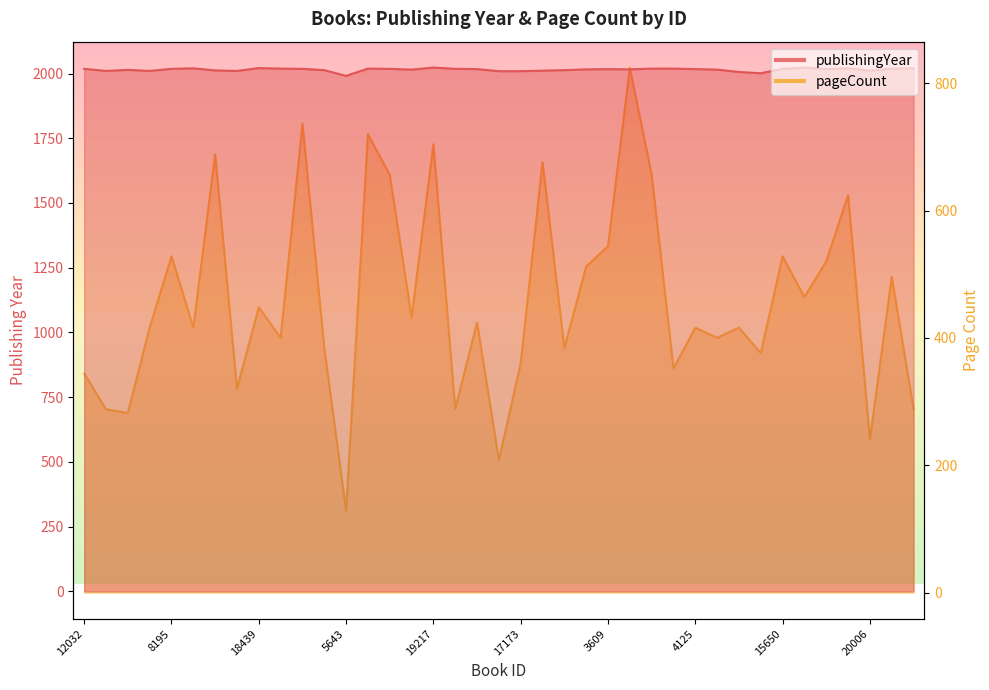

How many data points in publishingYear are less than 2017?

18